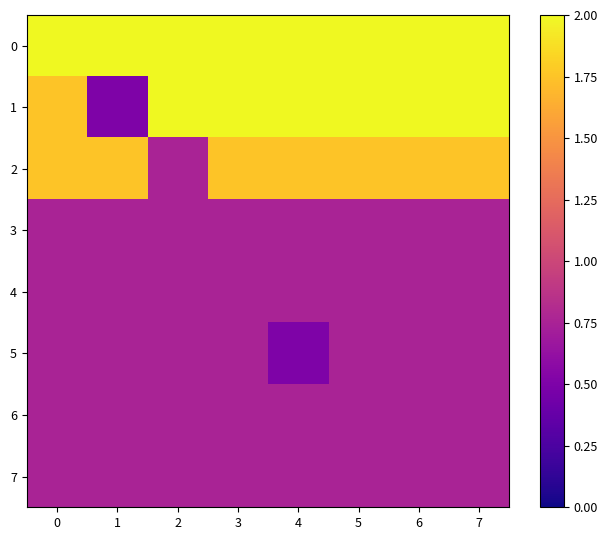

Rank the series by their maximum value, from lowest to highest.

3, 4, 5, 6, 7, 2, 0, 1